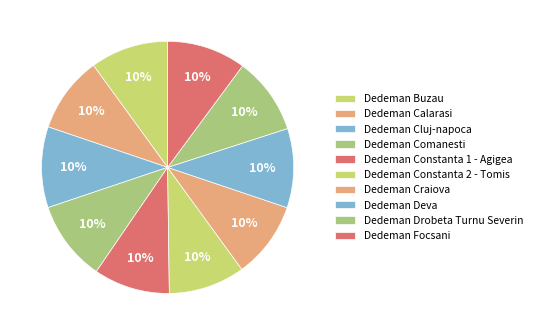

Count the number of slices in the pie.

10